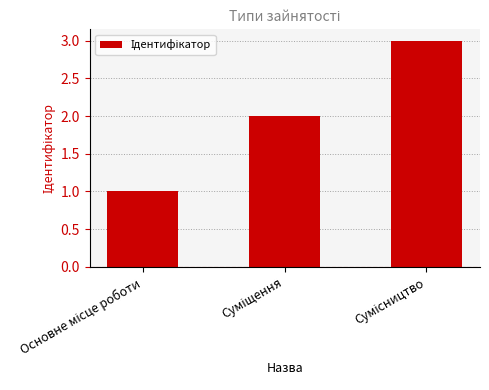

What is the sum of all values?

6